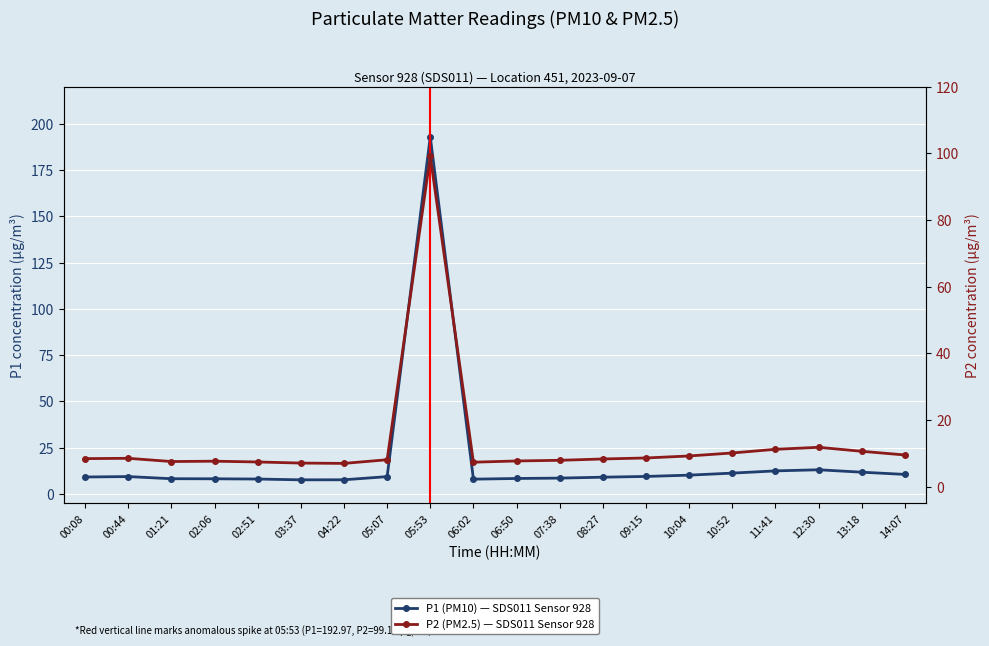

How many data points does each series have?

20